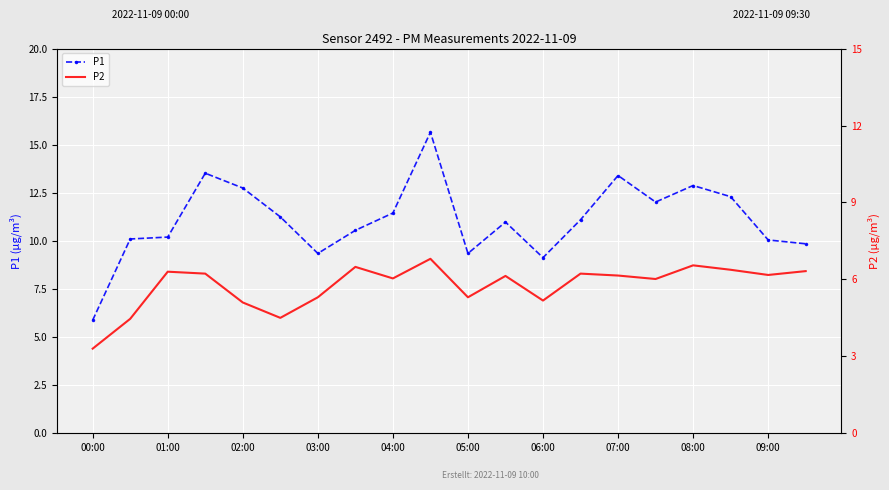

What is the total value across all series at 09:00?

18.3